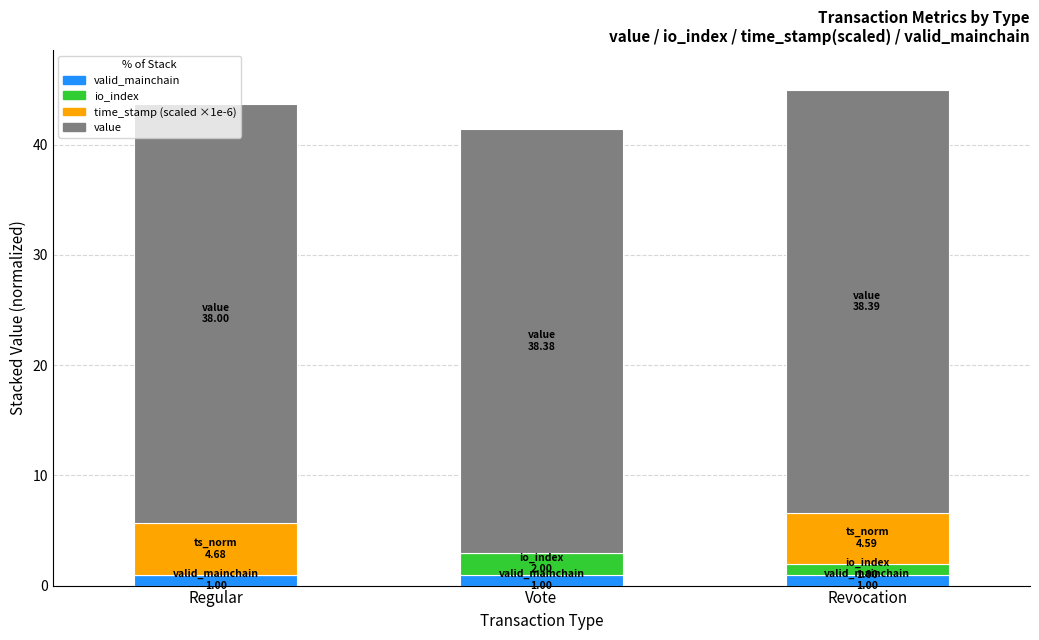

What is the total value across all series at Revocation?

45.0